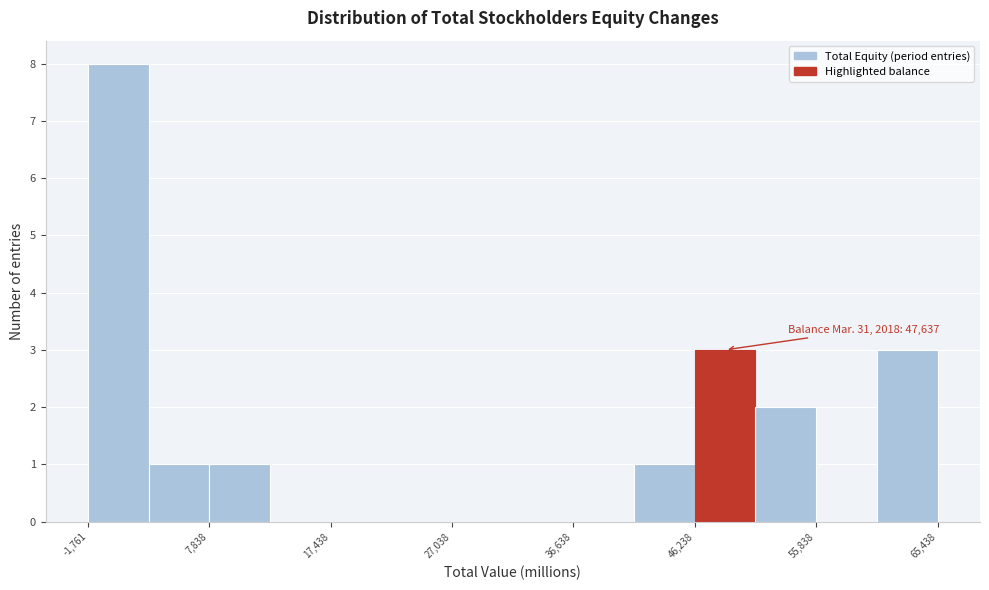

Over which range of the x-axis is the bar tallest?

-2000 to 3000